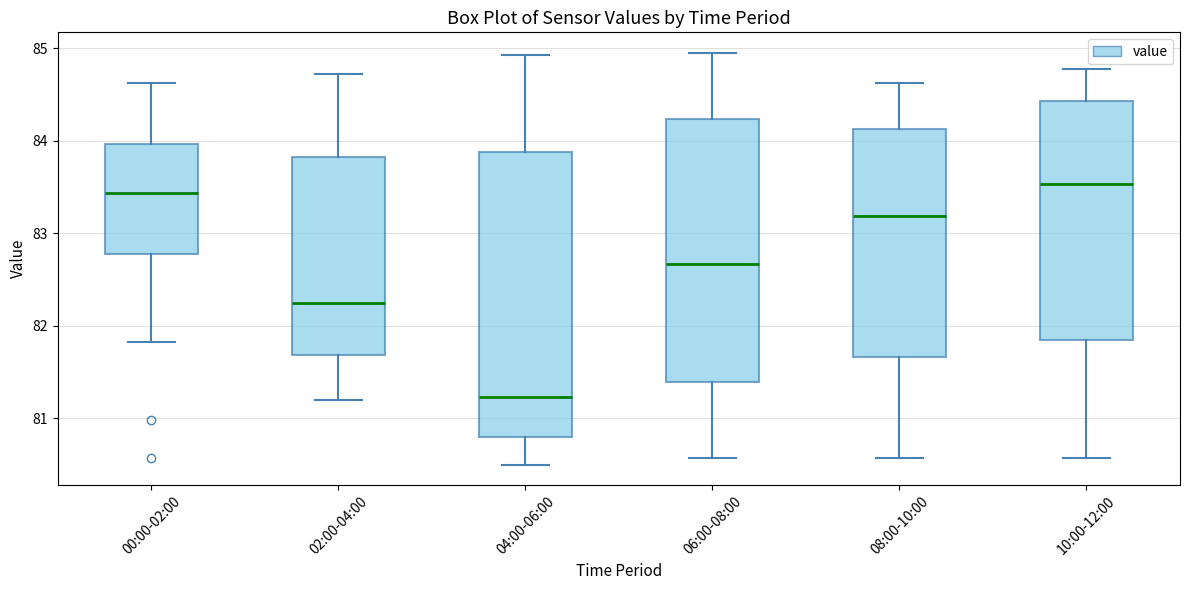

Where is the upper edge of the box for 02:00-04:00 on the y-axis? The values are not printed on the chart, so give them approximately, as read against the axis.

83.8